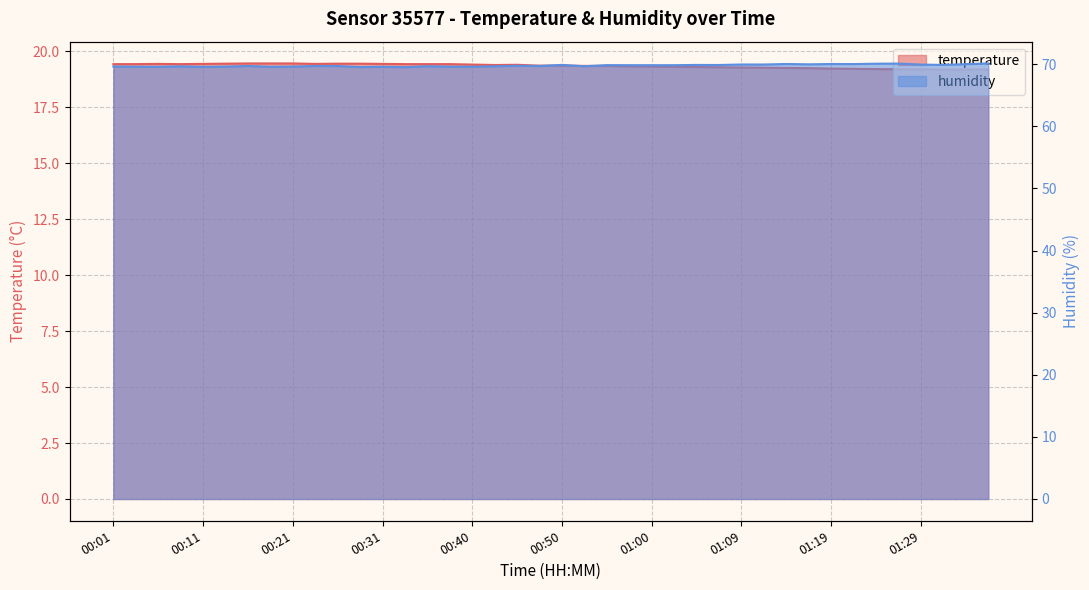

Count the number of data series in this chart.

2